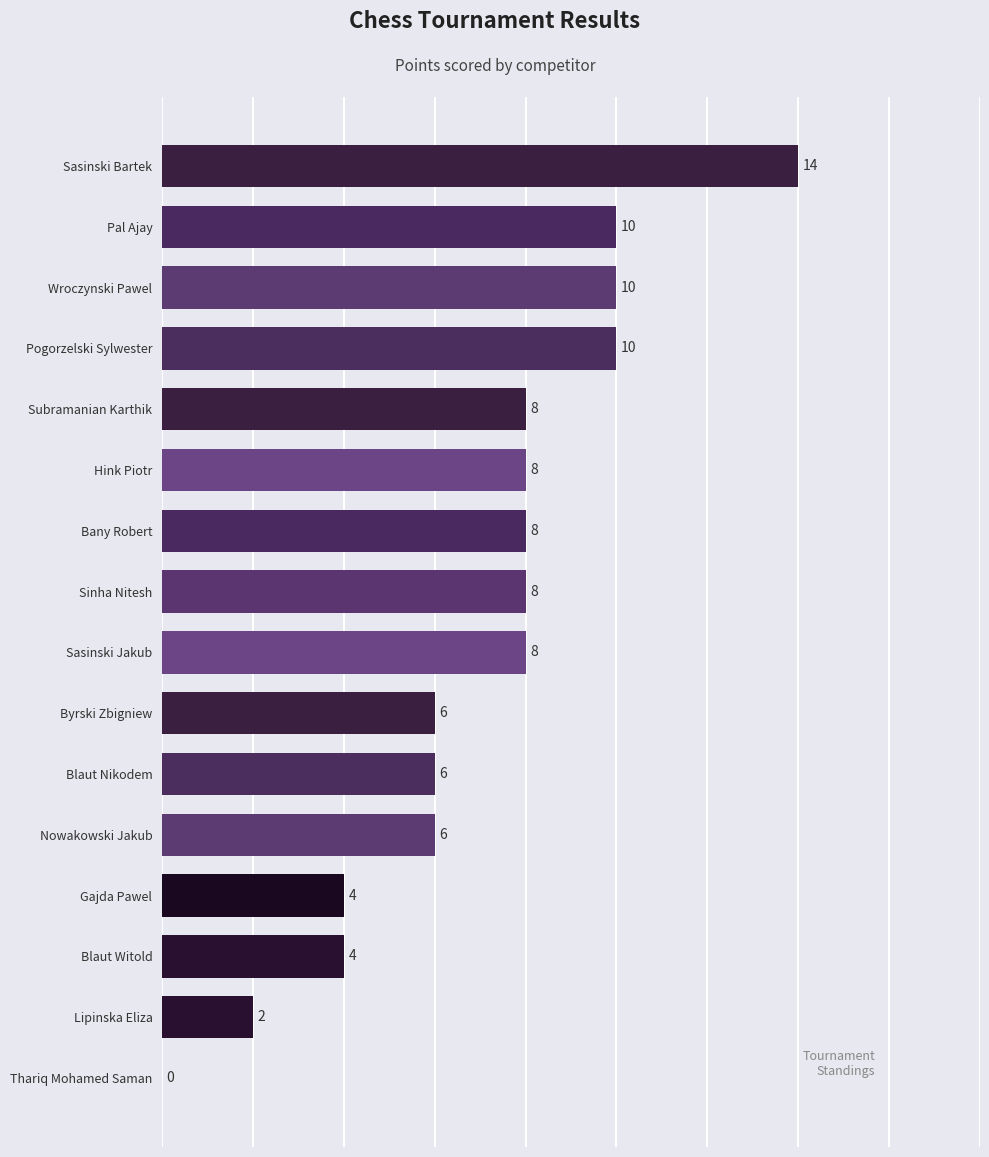

Are the bars grouped side by side (vs. stacked)?

No